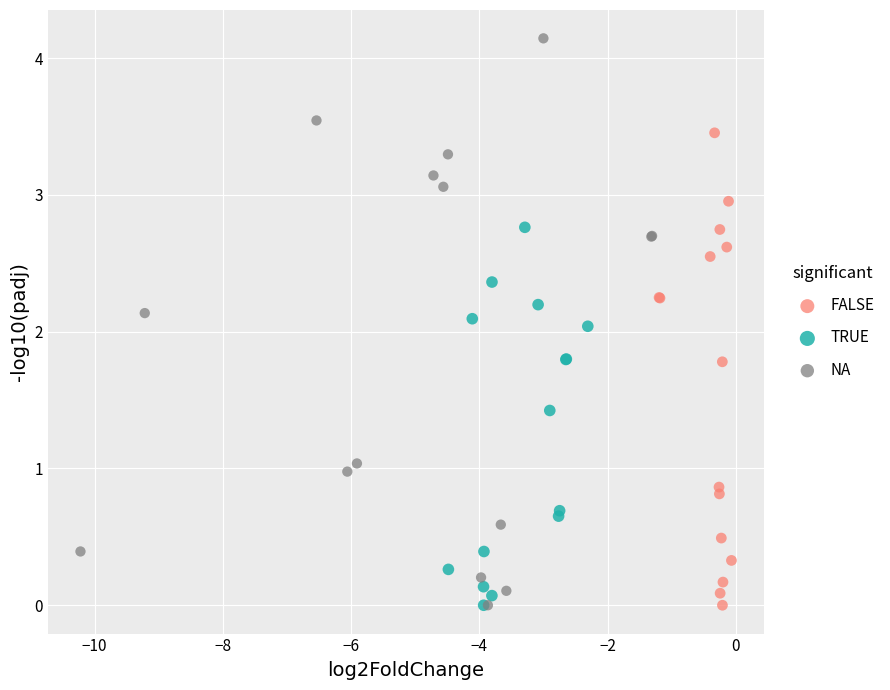

Which series contains the highest Y value?

NA